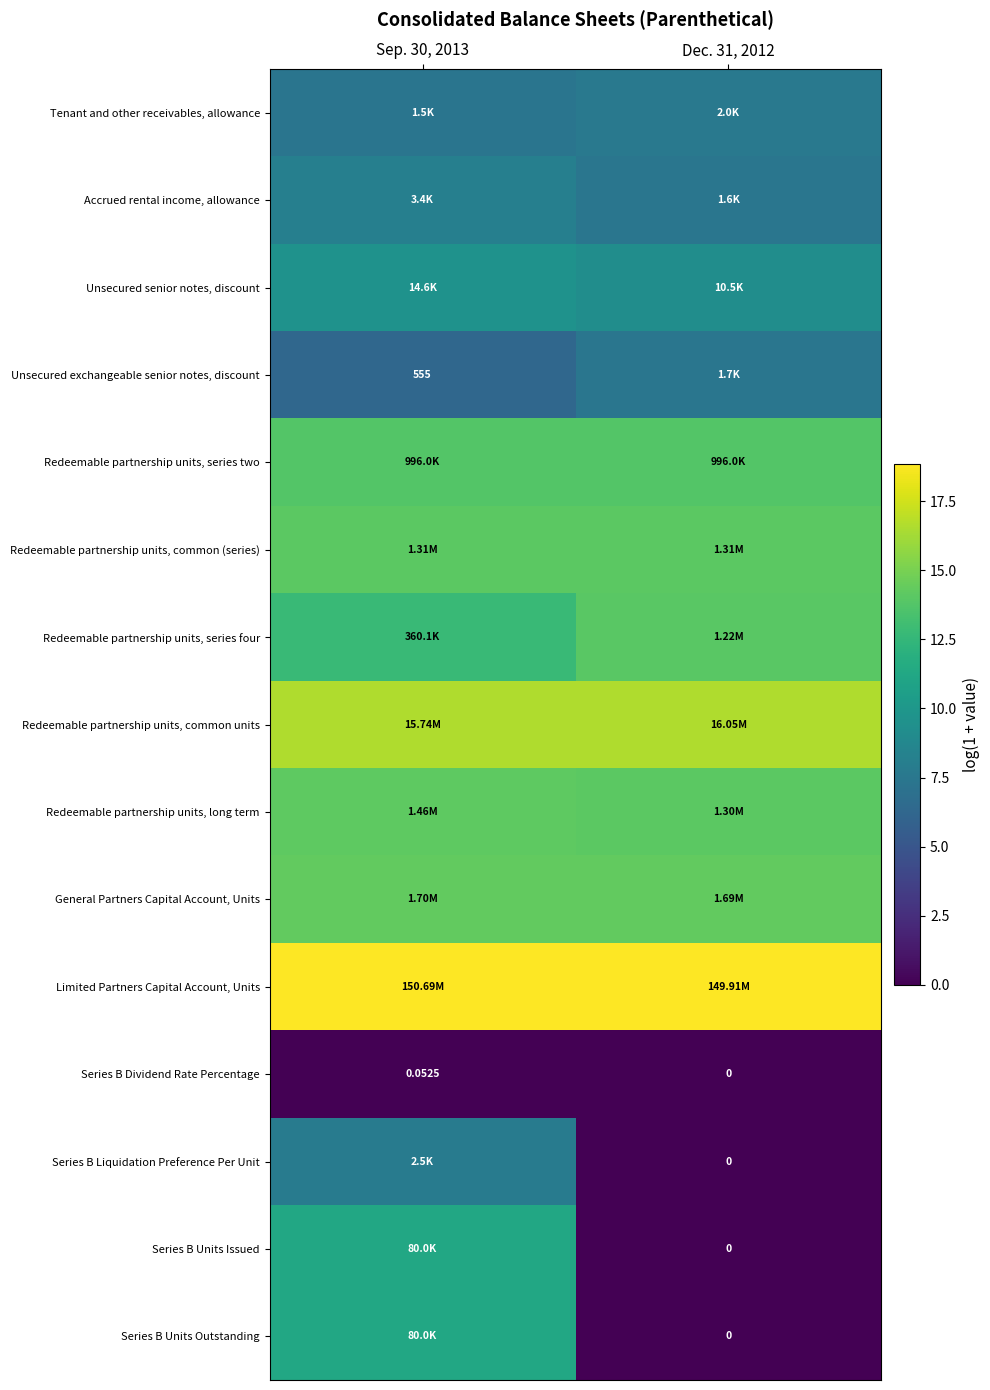

The value of Redeemable partnership units, series two at Dec. 31, 2012 is 13.8. True or false?

True